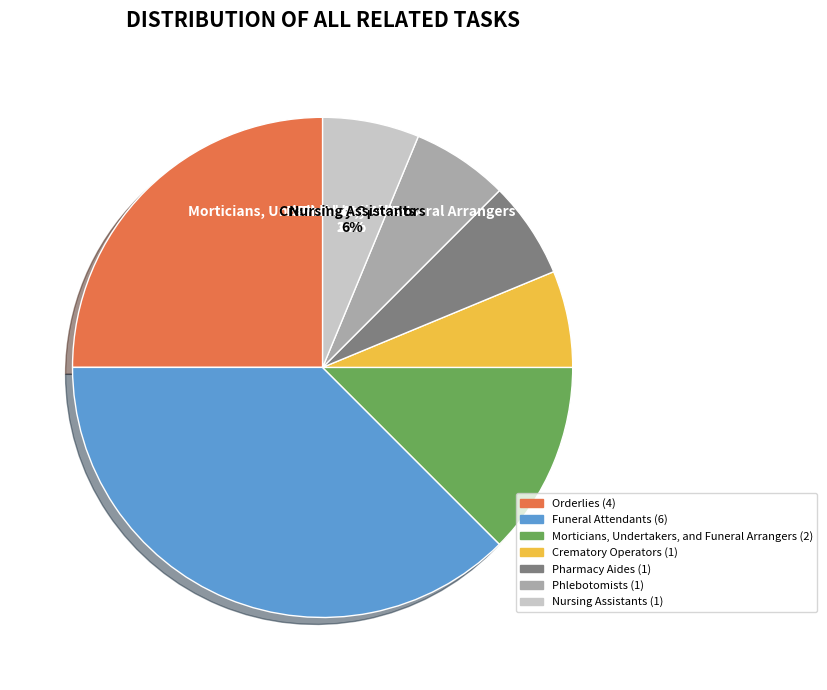

Which has a higher value, Orderlies or Crematory Operators?

Orderlies